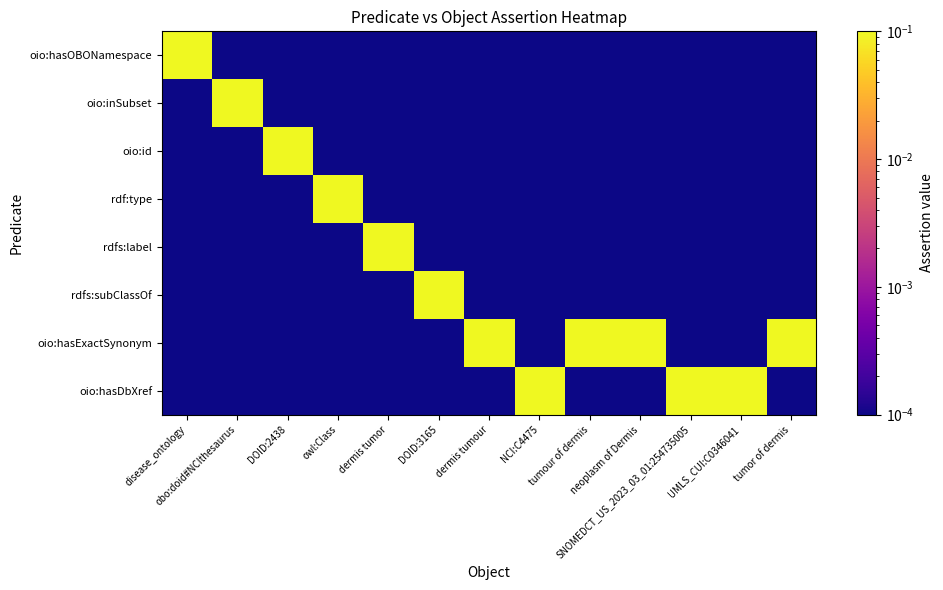

Between tumour of dermis and NCI:C4475, which is larger?

tumour of dermis